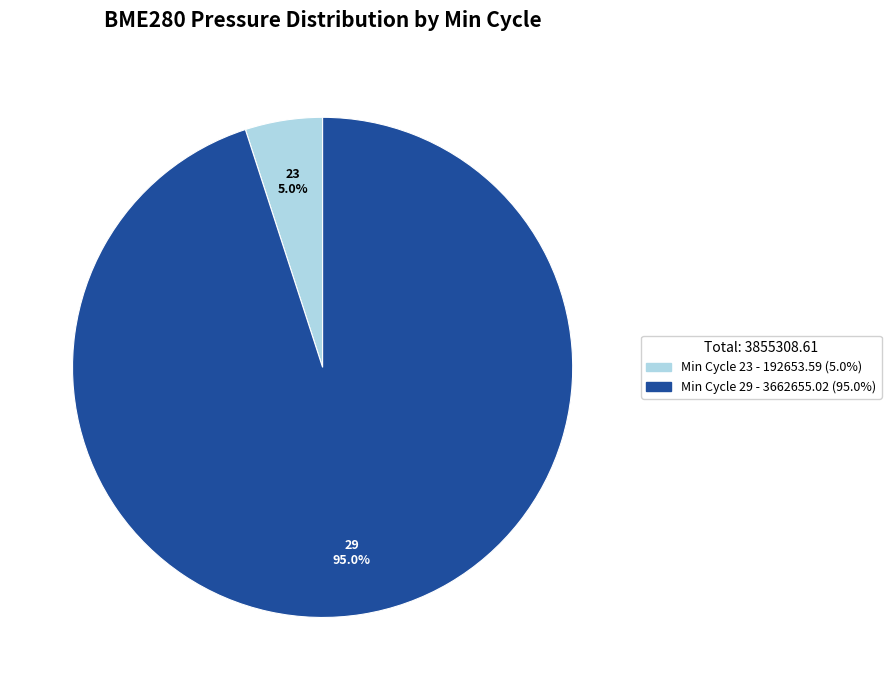

Does 29 account for over 50% of the chart?

Yes